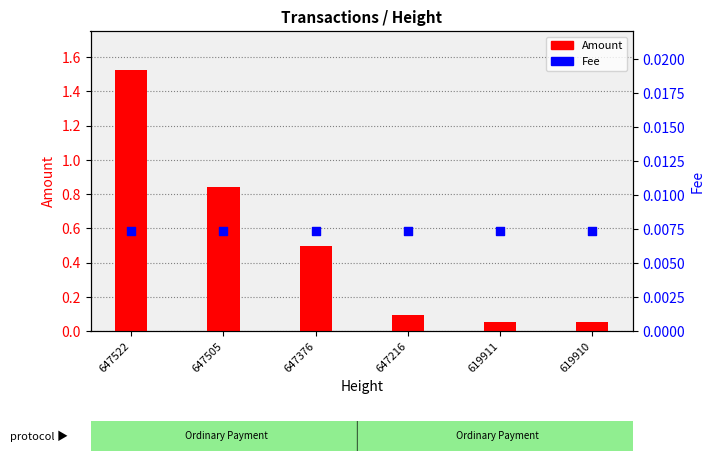

Which series reaches the maximum Y coordinate?

Amount